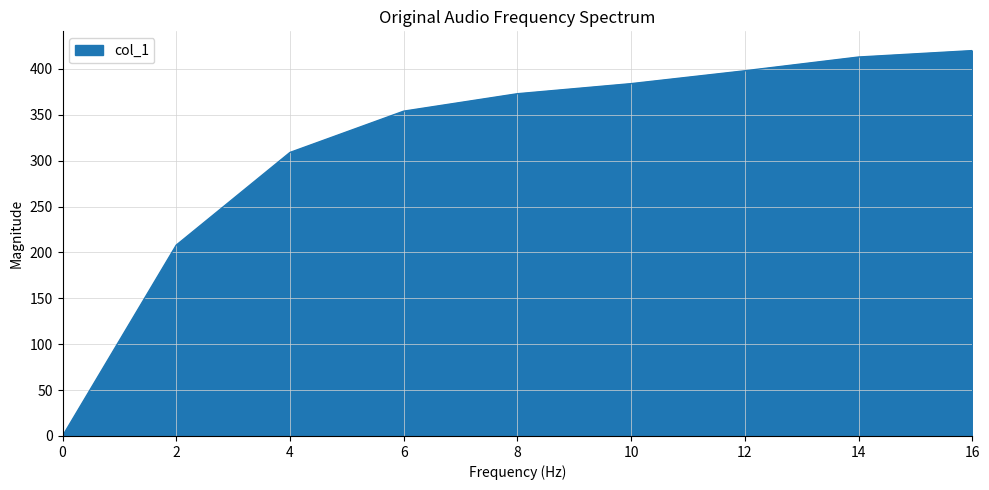

What is the change in value from 4 to 8?

+64